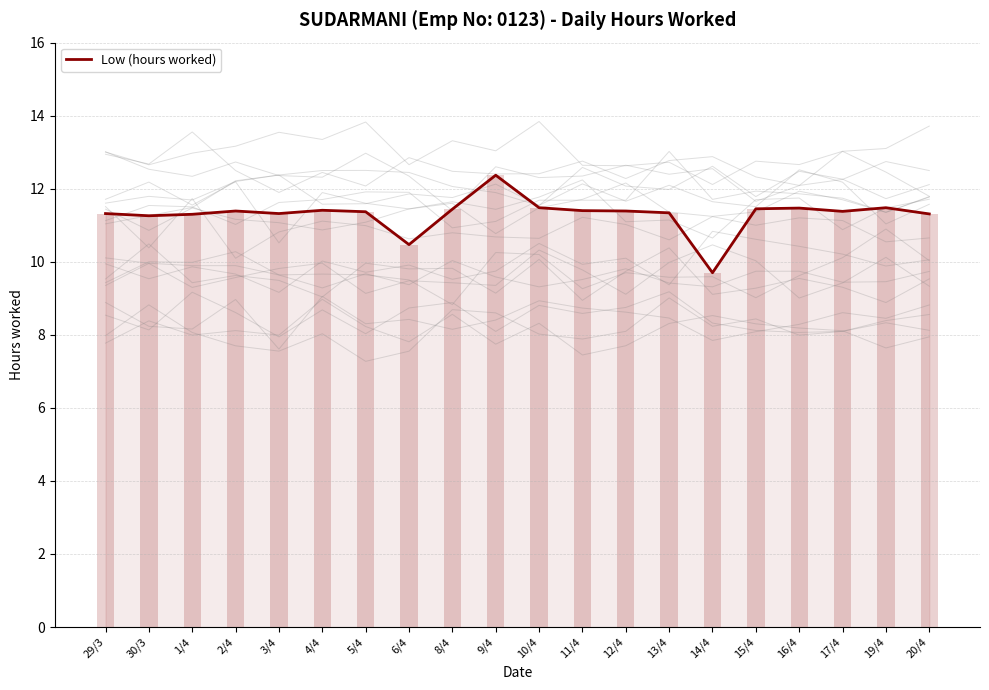

Where does the data first go above 11?

29/3